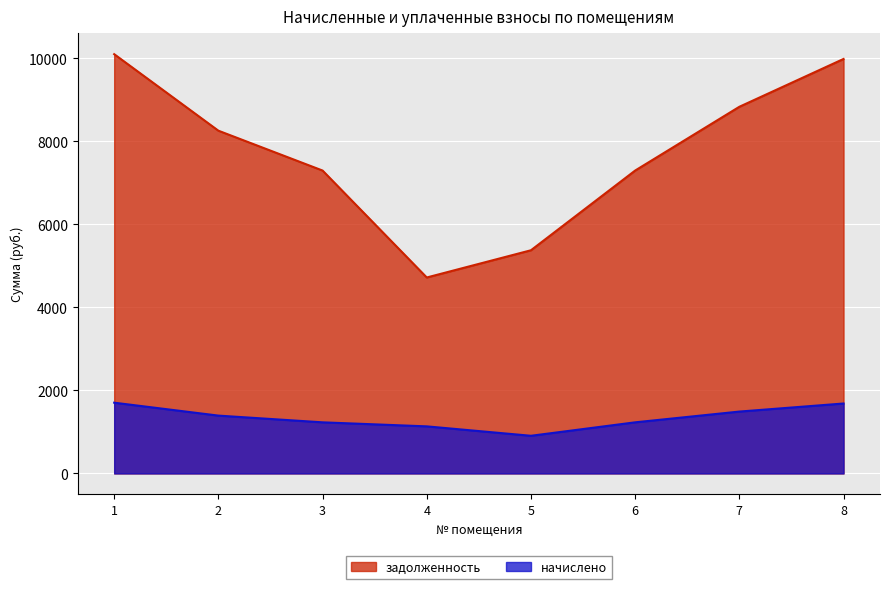

What is the value of the задолженность point at the 4th from the left?

4720.0